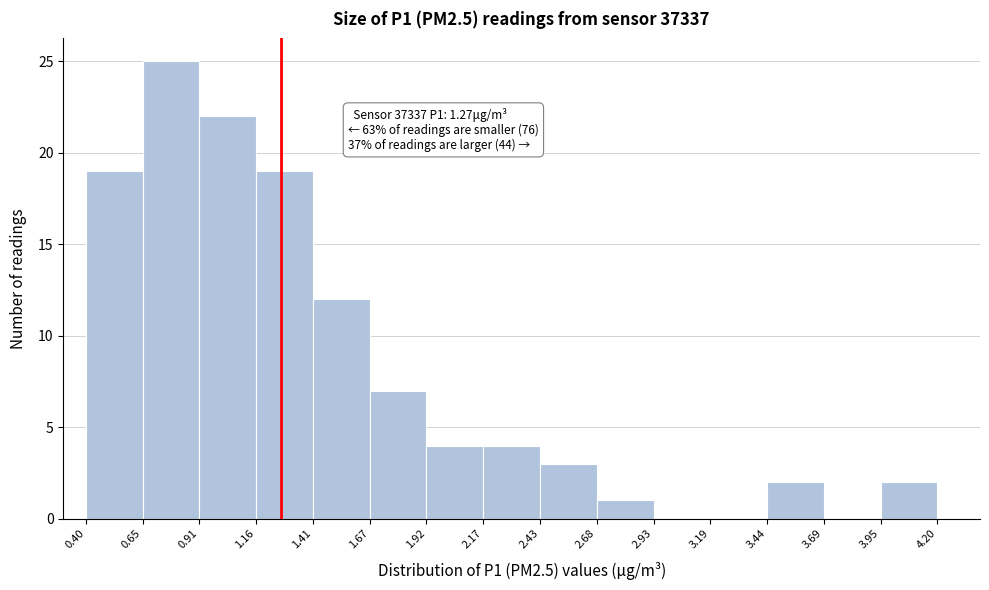

Over which range of the x-axis is the bar tallest?

0.65 to 0.91